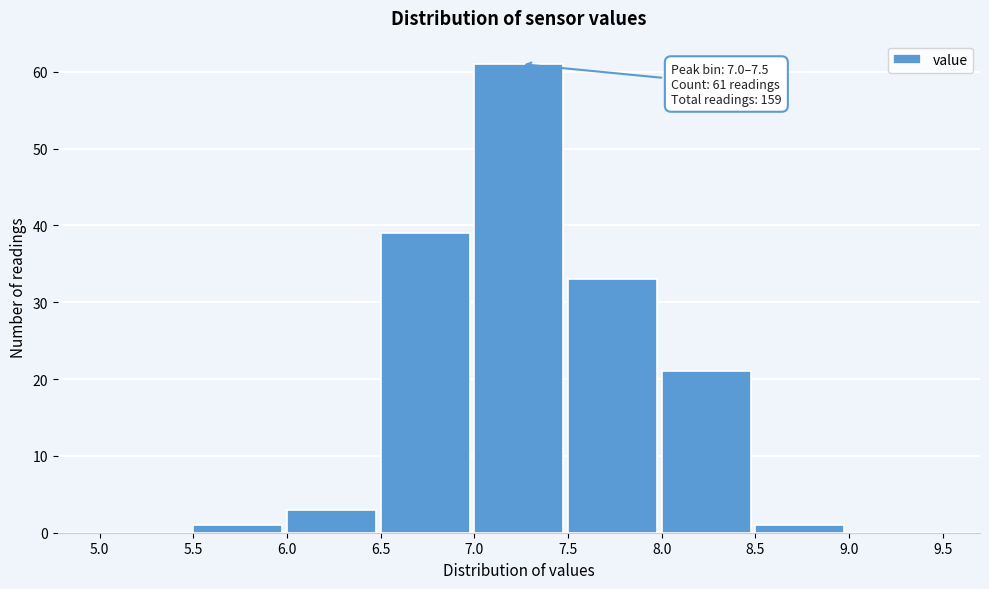

Which range on the x-axis has the tallest bar?

7.0 to 7.5